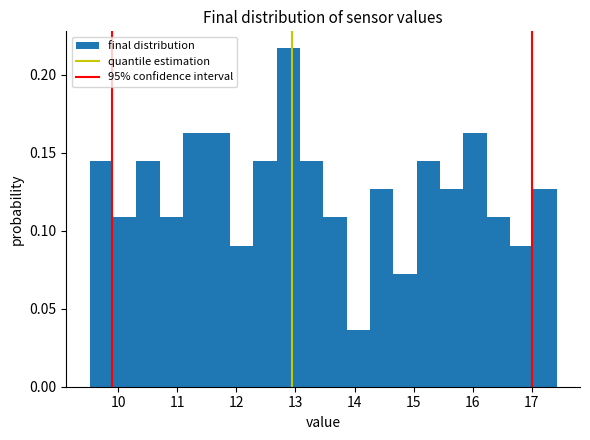

Around what value on the x-axis is the tallest bar? Give the approximate position of its centre, as read against the axis.

12.9